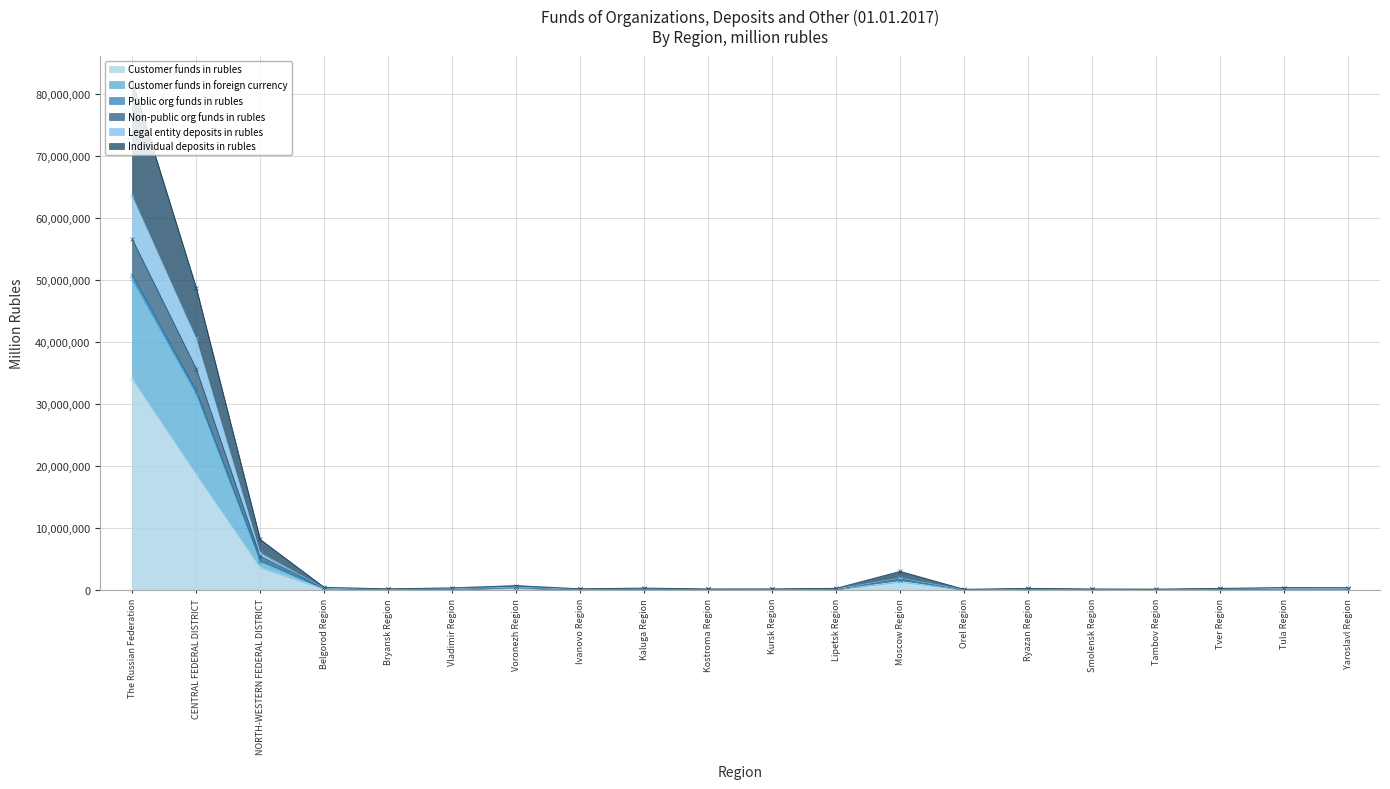

How many interior local valleys does the Individual deposits in rubles series have?

5